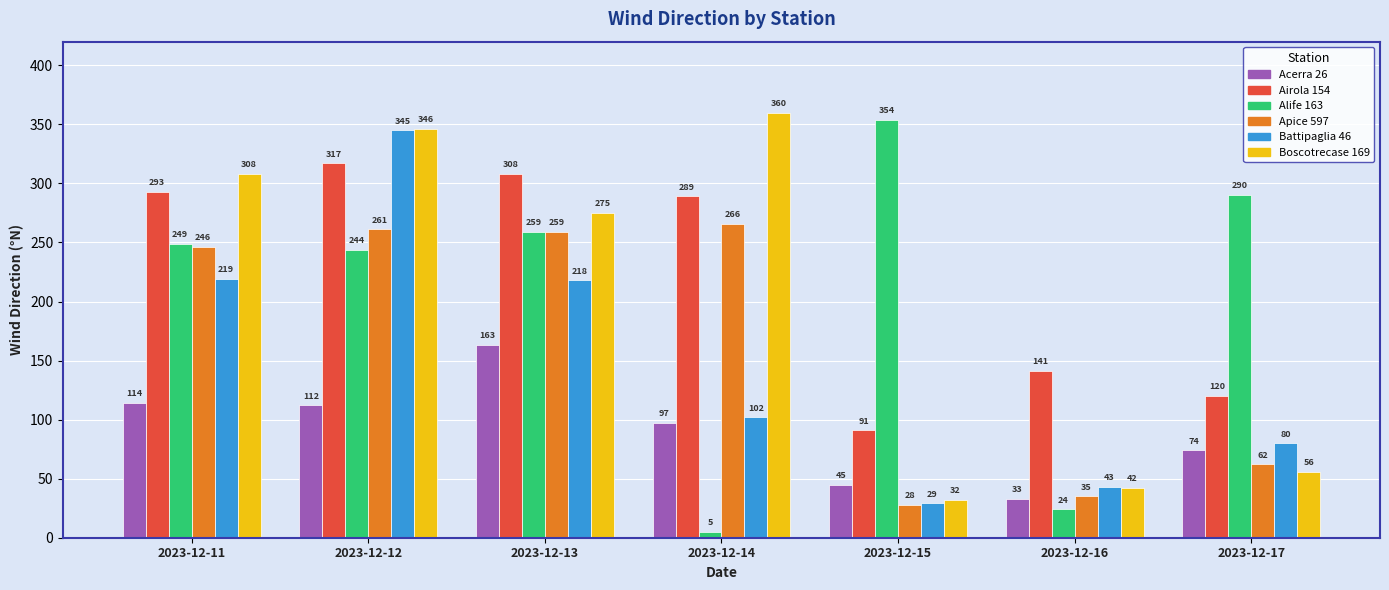

What is the average value of the Airola 154 series?

223